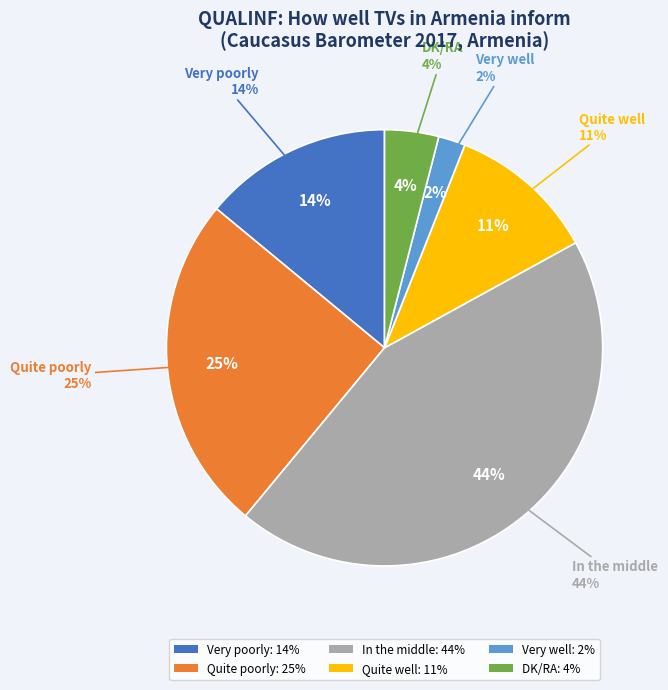

Is it true that In the middle is 44% of the pie?

True